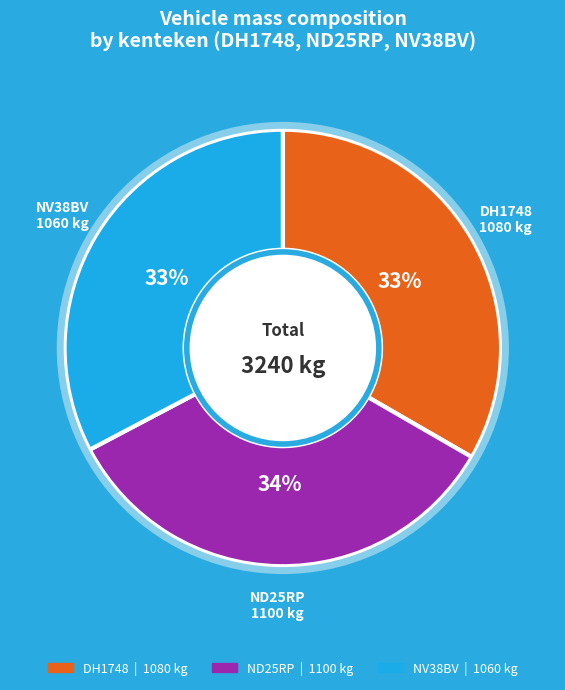

True or false: ND25RP accounts for 34% of the total.

True